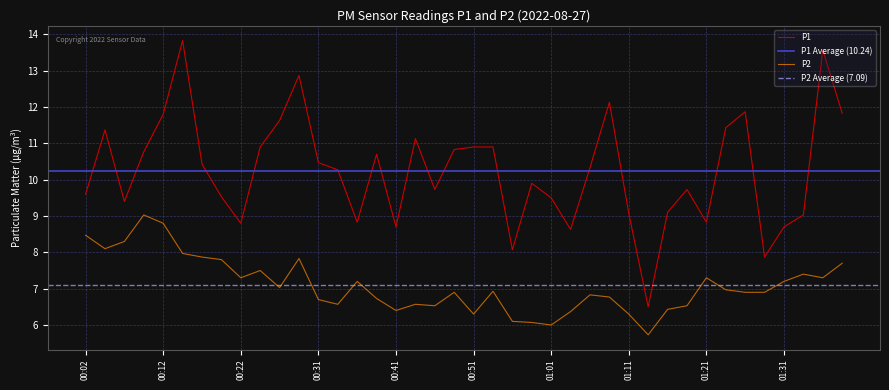

Rank the series at 00:17 from highest to lowest value.

P1, P2